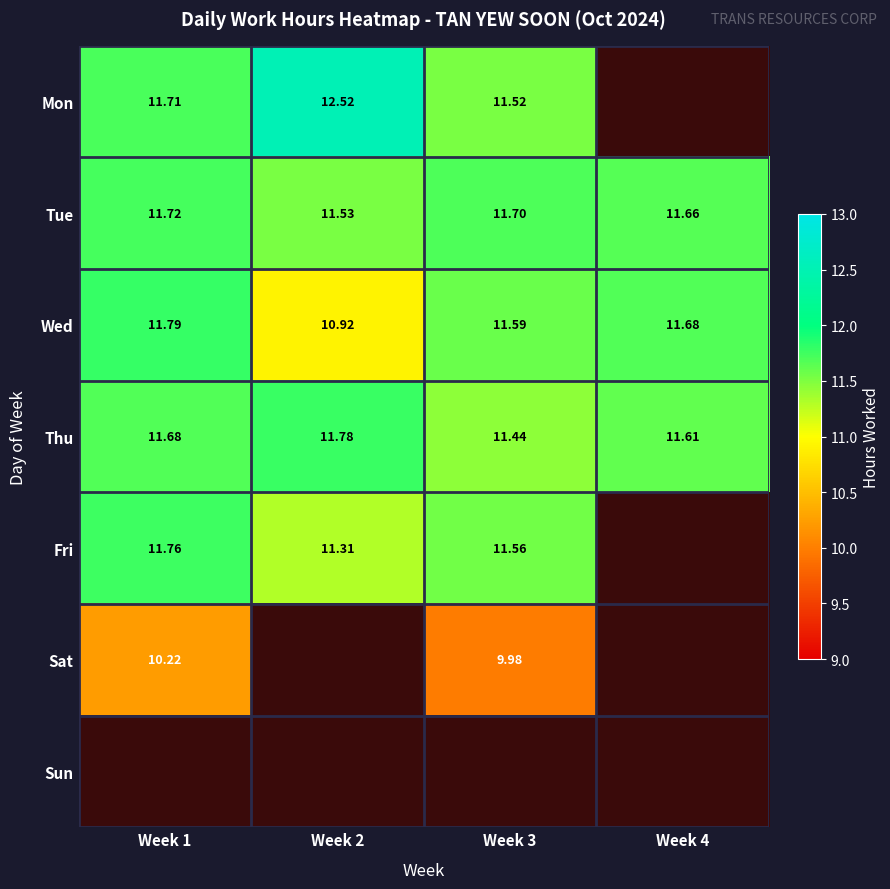

Is the value of Wed at Week 3 greater than the value of Sun at Week 4?

No